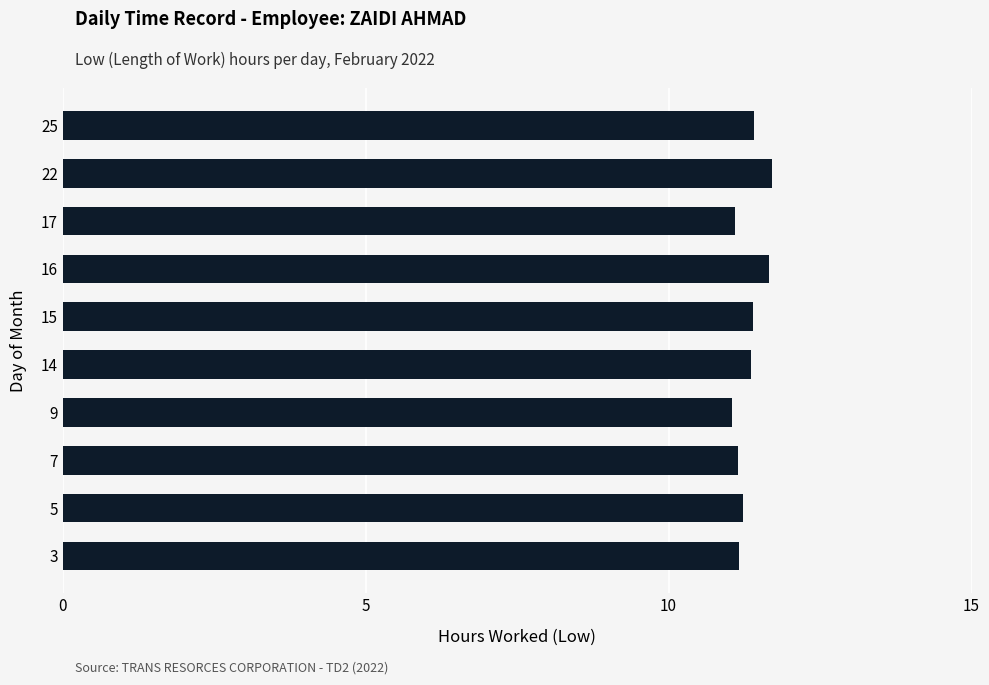

What is the average value?

11.3